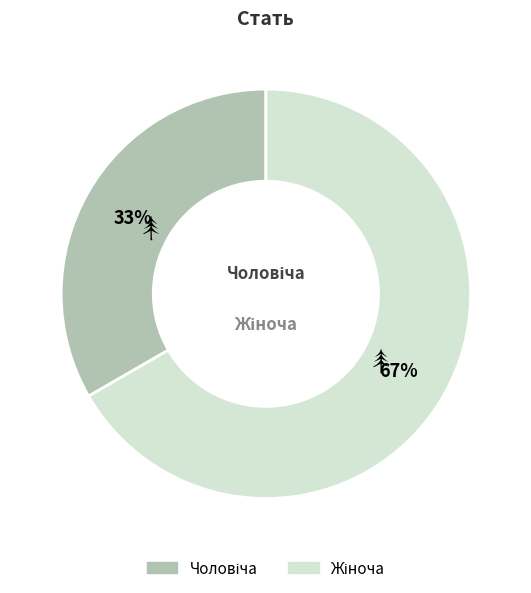

Is there any slice that represents more than half of the pie?

Yes